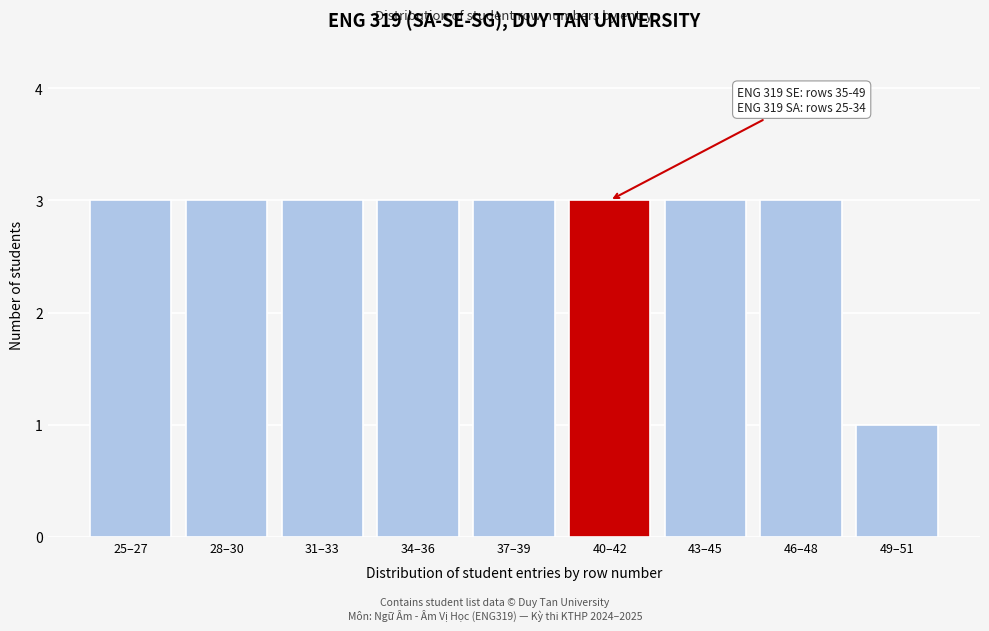

Reading left to right, what are all the values shown in this chart?

3	3	3	3	3	3	3	3	1